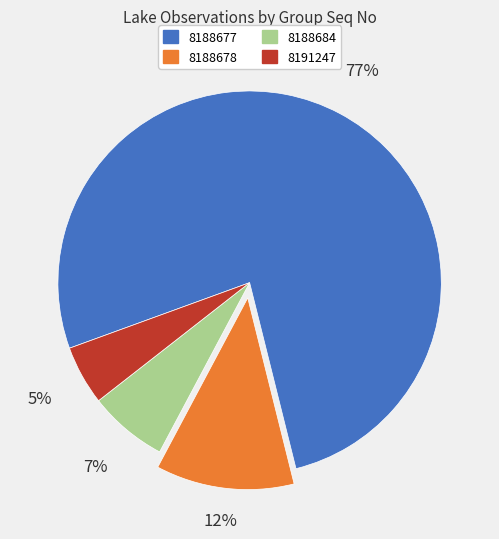

To the nearest percent, what portion does 8191247 represent?

5%